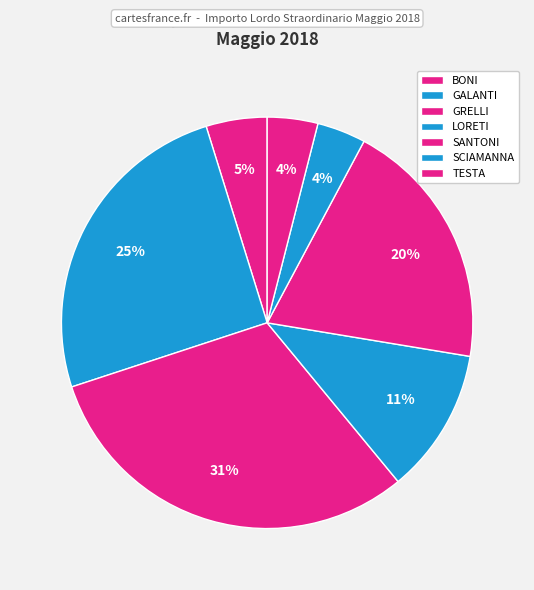

How many slices are in this pie chart?

7